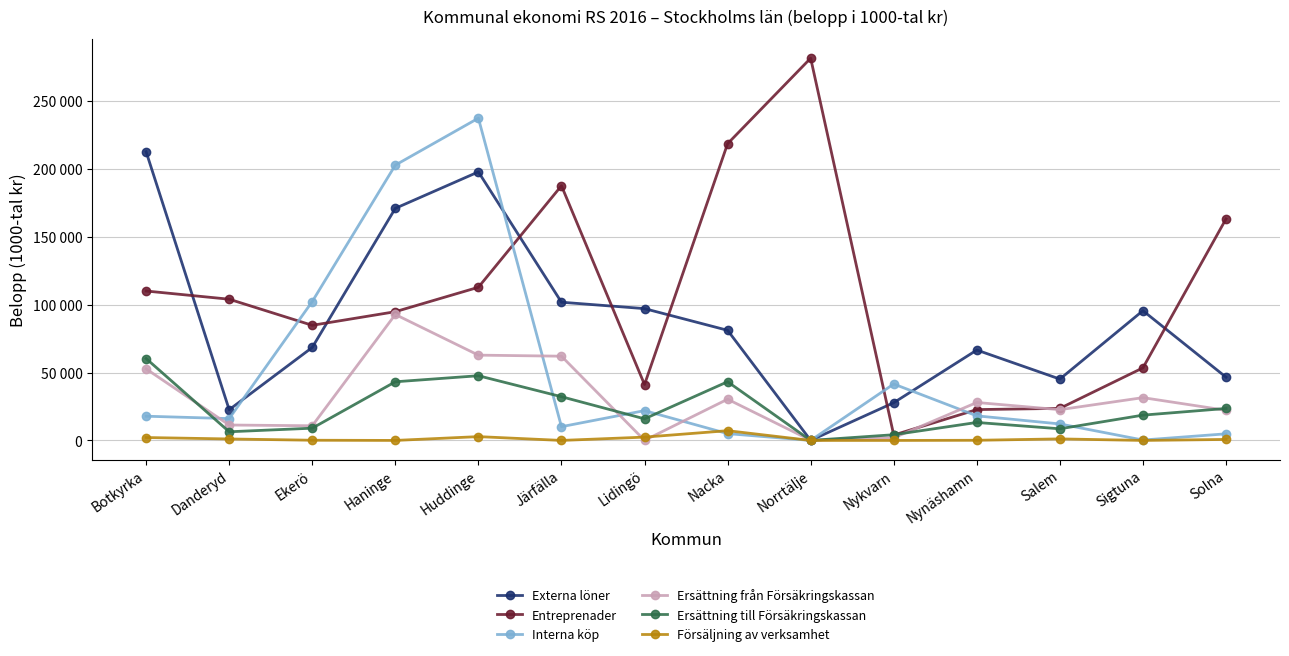

How many series are shown in this chart?

6